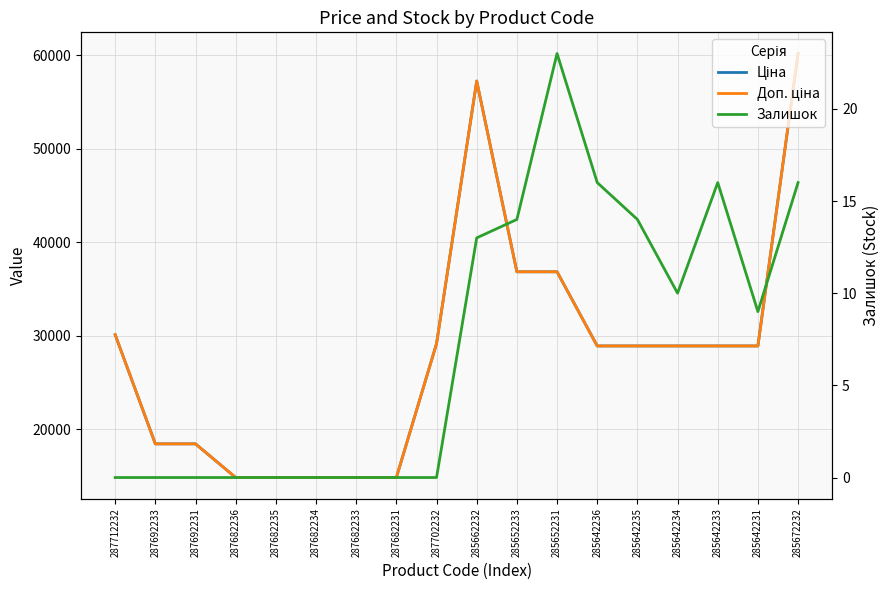

The Залишок series shows 0.0 at 287702232. True or false?

True